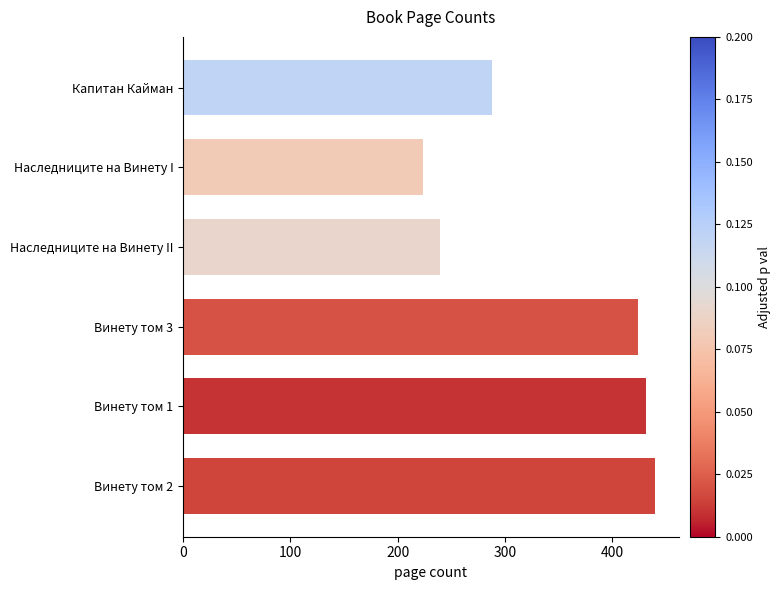

What is the maximum value shown in the chart?

440